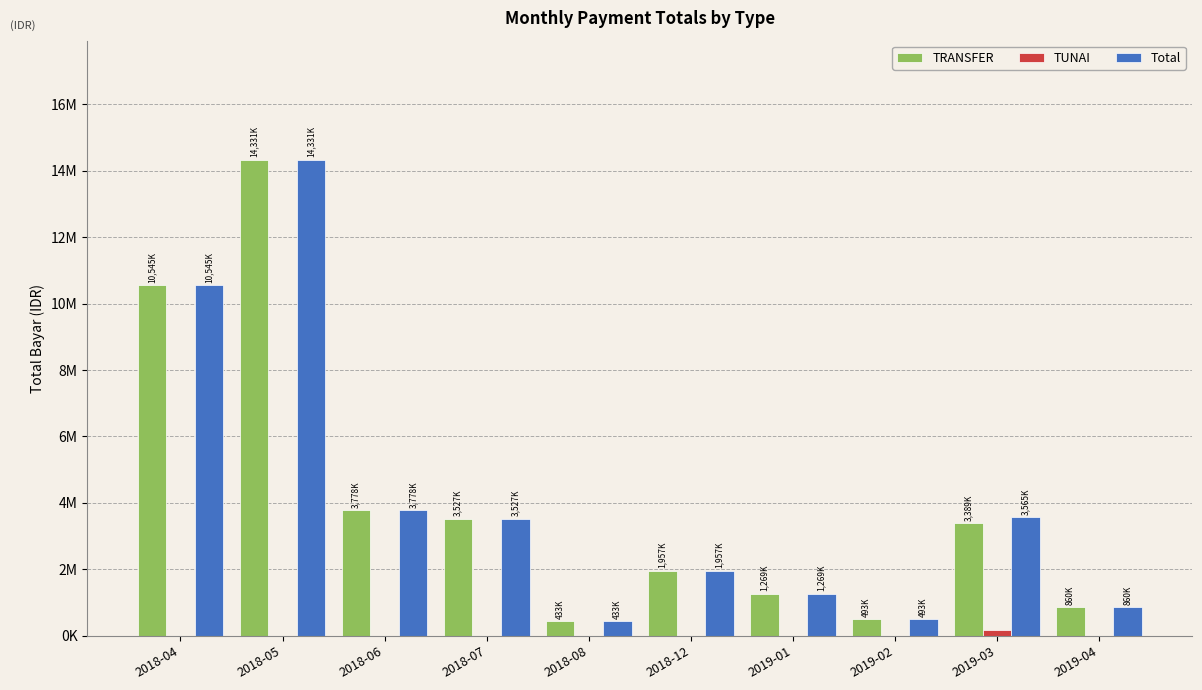

Which series changed the most between 2018-06 and 2019-04?

TRANSFER